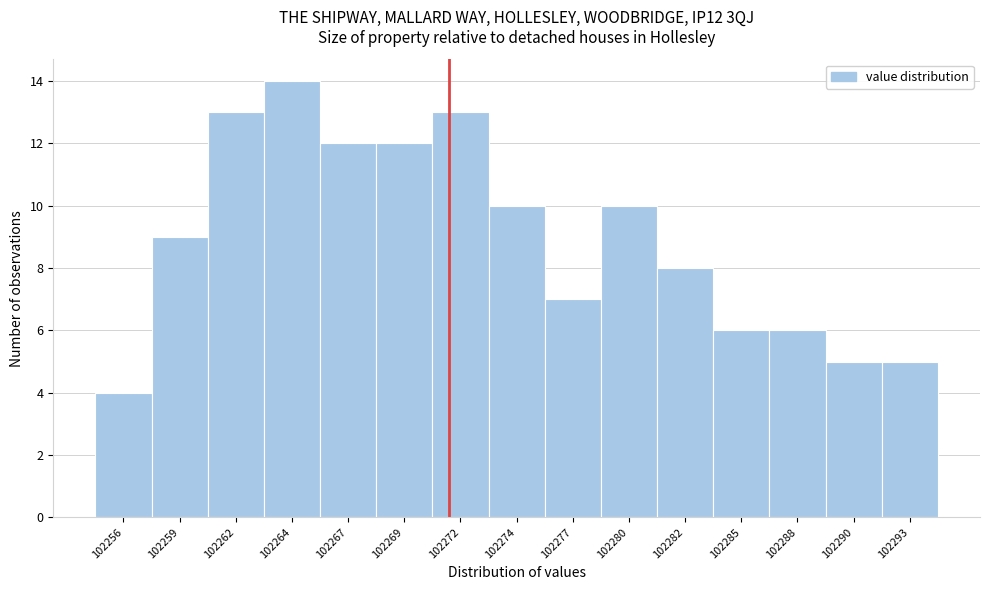

Reading right to left, transcribe all the data shown in this chart.

102293=5	102290=5	102288=6	102285=6	102282=8	102280=10	102277=7	102274=10	102272=13	102269=12	102267=12	102264=14	102262=13	102259=9	102256=4